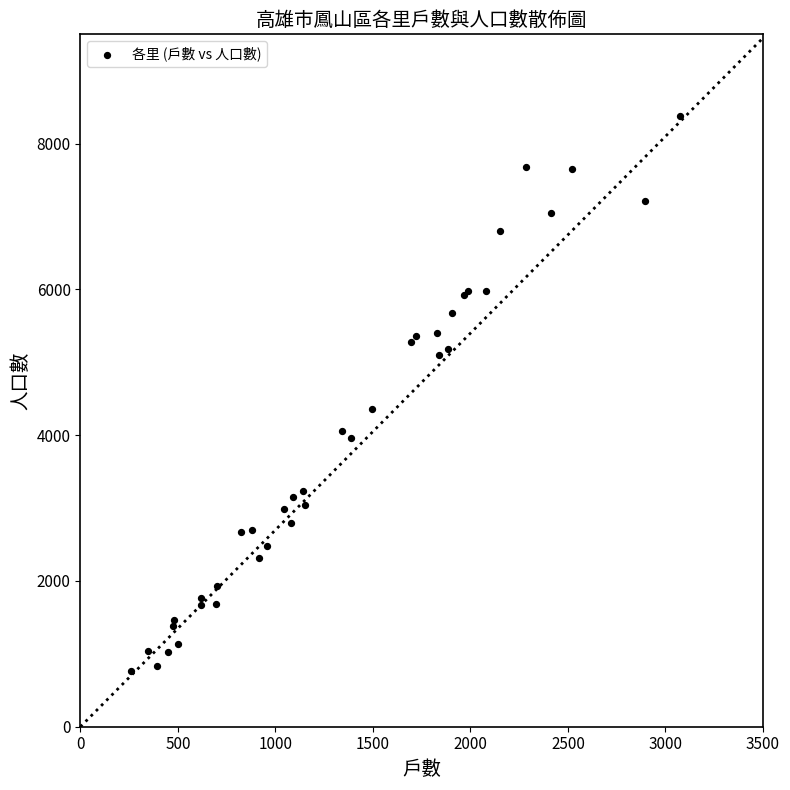

What Y value in the scatter plot is closest to 4569?

4360